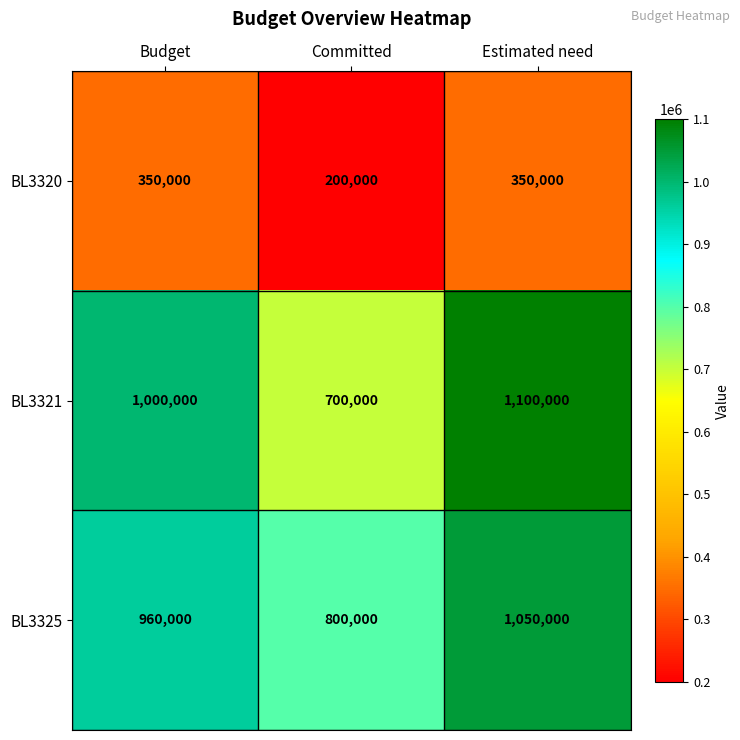

What is the spread (max minus min) of values at Estimated need?

750000